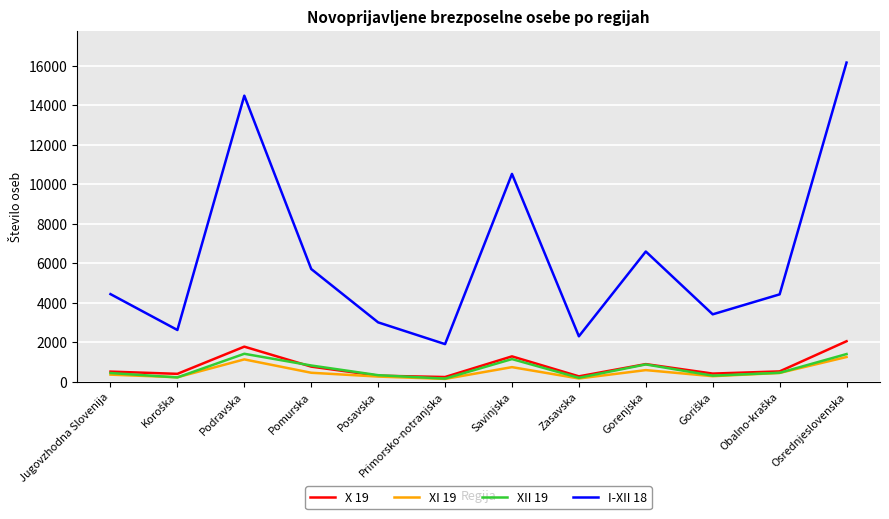

At which category is the sum across all series the highest?

Osrednjeslovenska